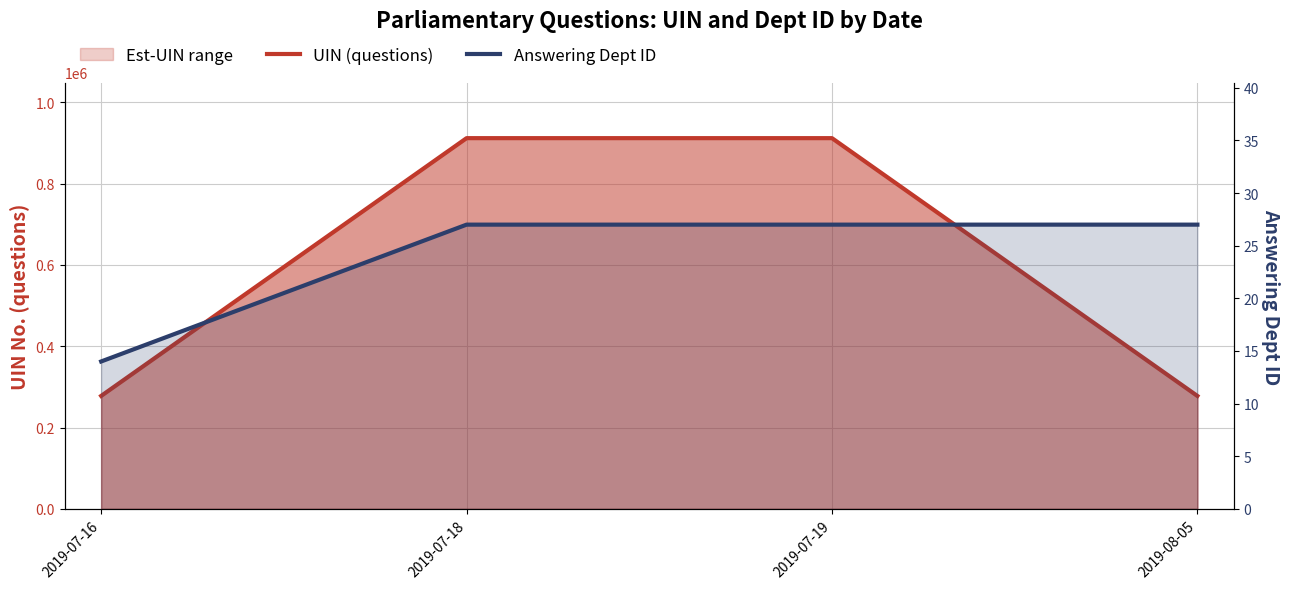

Reading left to right, extract all data points from this chart.

UIN (questions): 2019-07-16=277795	2019-07-18=912039	2019-07-19=912041	2019-08-05=277708
Answering Dept ID: 2019-07-16=14	2019-07-18=27	2019-07-19=27	2019-08-05=27